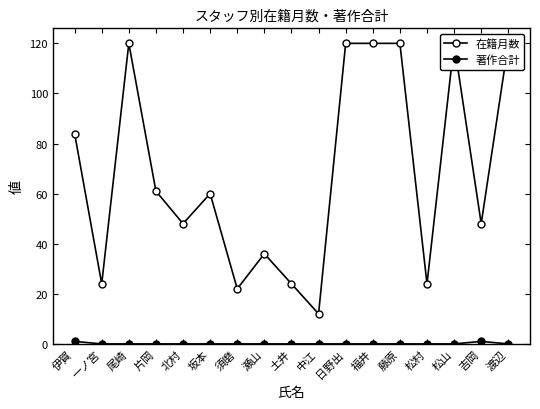

List the series in order of their peak value, lowest first.

著作合計, 在籍月数